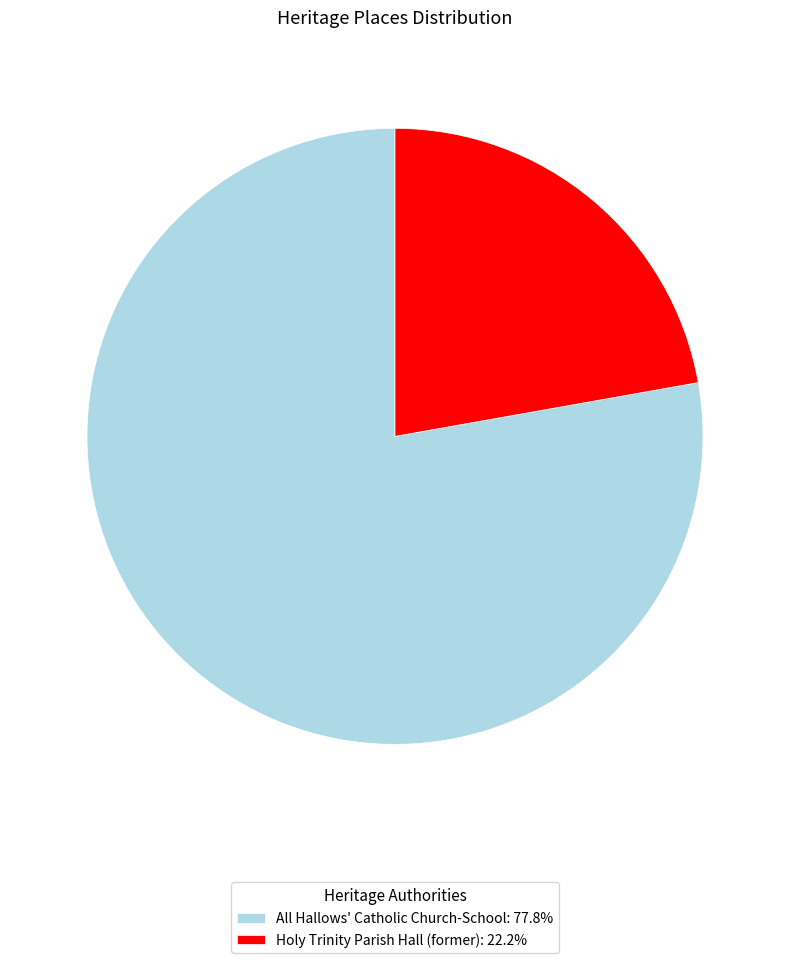

What is the majority slice?

All Hallows' Catholic Church-School